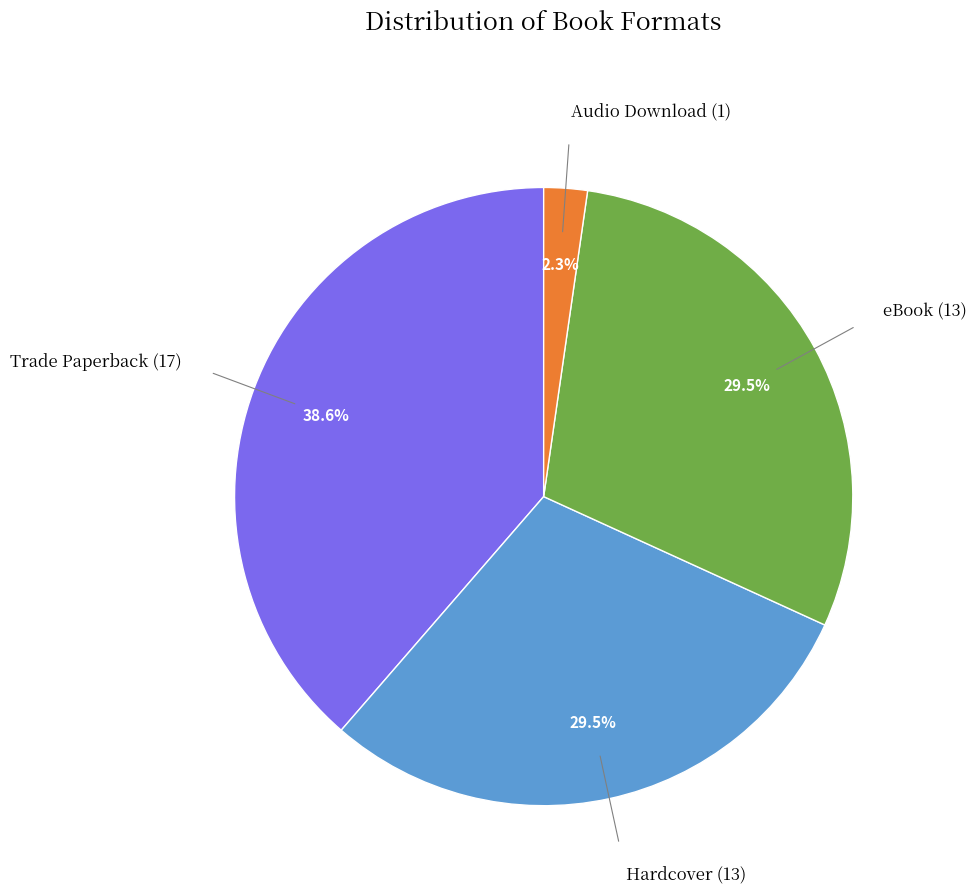

Is there any slice that represents more than half of the pie?

No